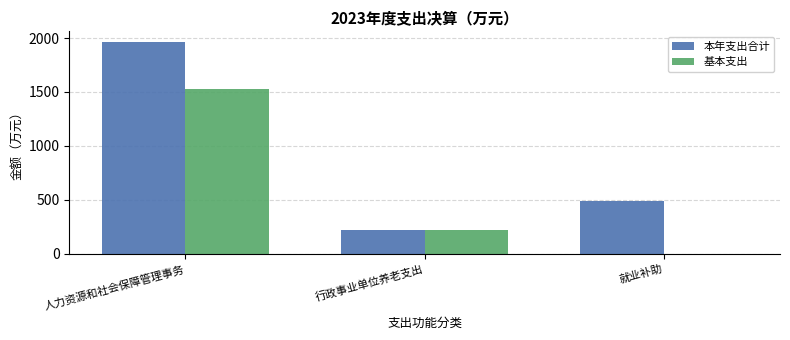

What is the sum of all 本年支出合计 values?

2675.6